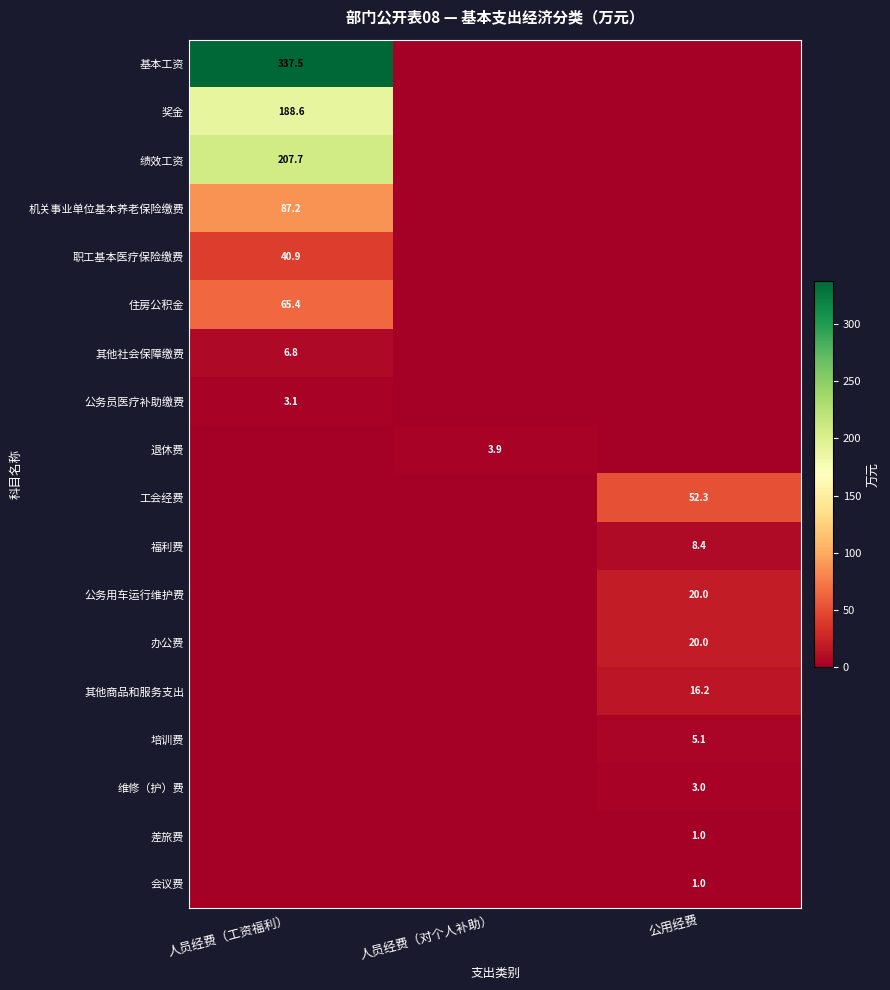

True or false: 其他社会保障缴费 has a value of 3.2 at 人员经费（工资福利）.

False